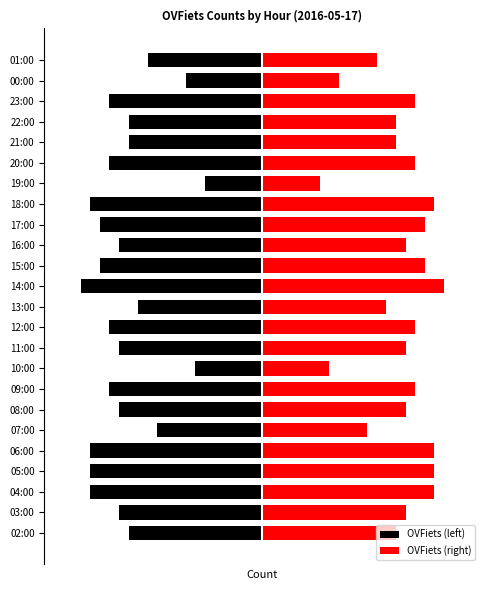

The value of OVFiets (right) at 12 is 19. True or false?

True